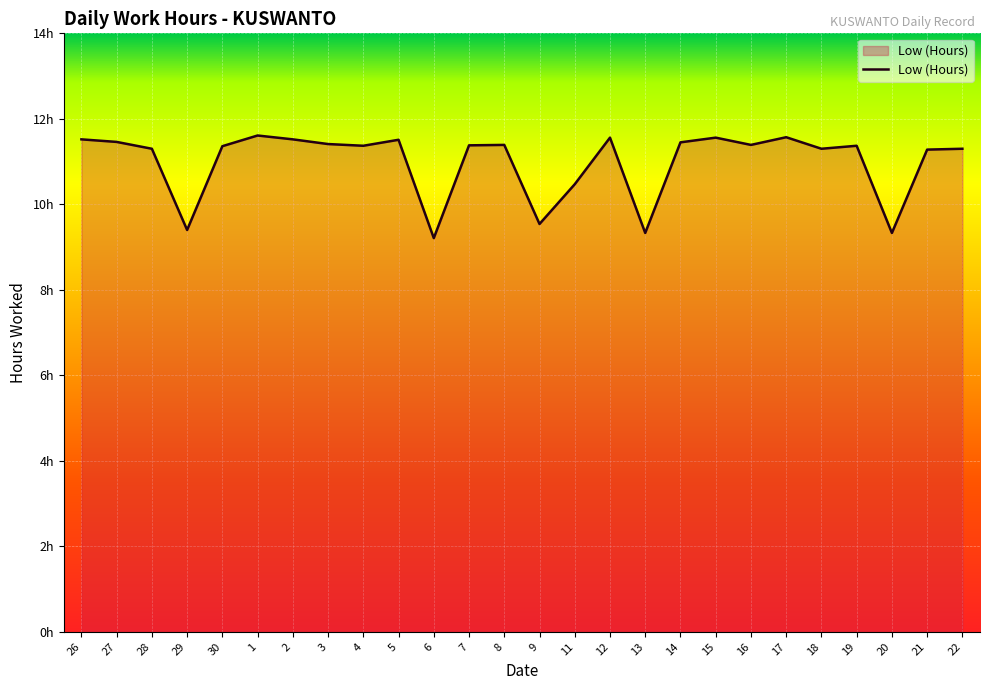

Does the chart display data point markers on the line(s)?

No